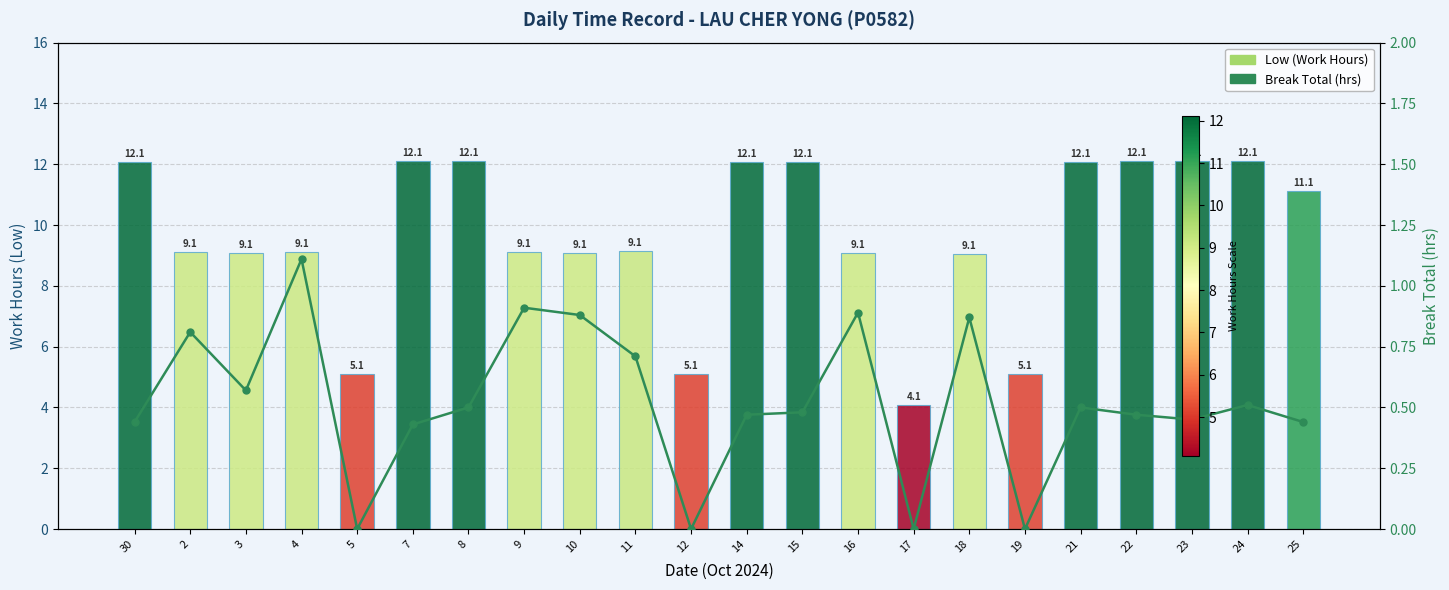

At which label does Work Hours (Low) reach its peak?

22